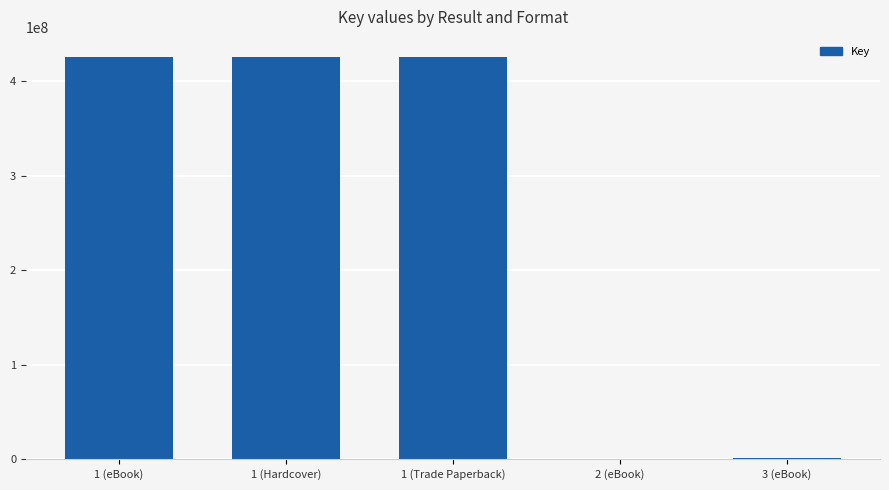

Where is the data nearest to the value 212971593?

3 (eBook)